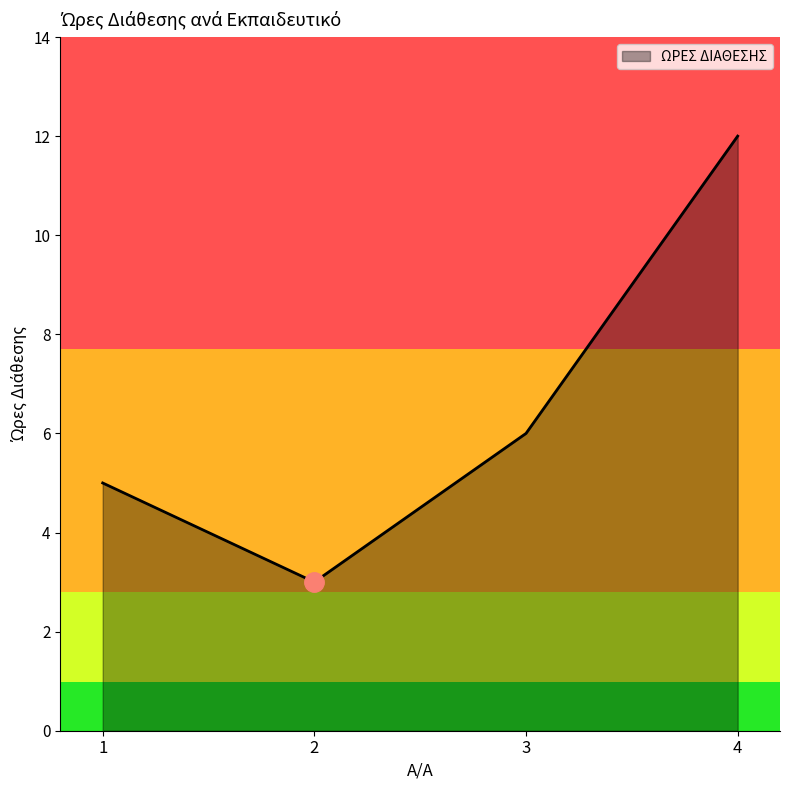

Where is the data nearest to the value 7?

3